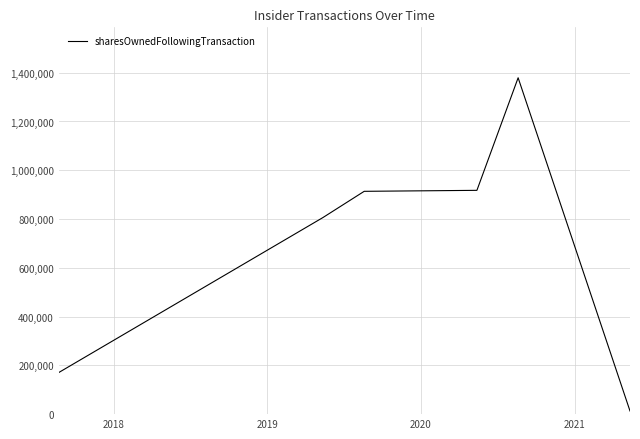

True or false: the data has more than 0 interior local peaks.

True